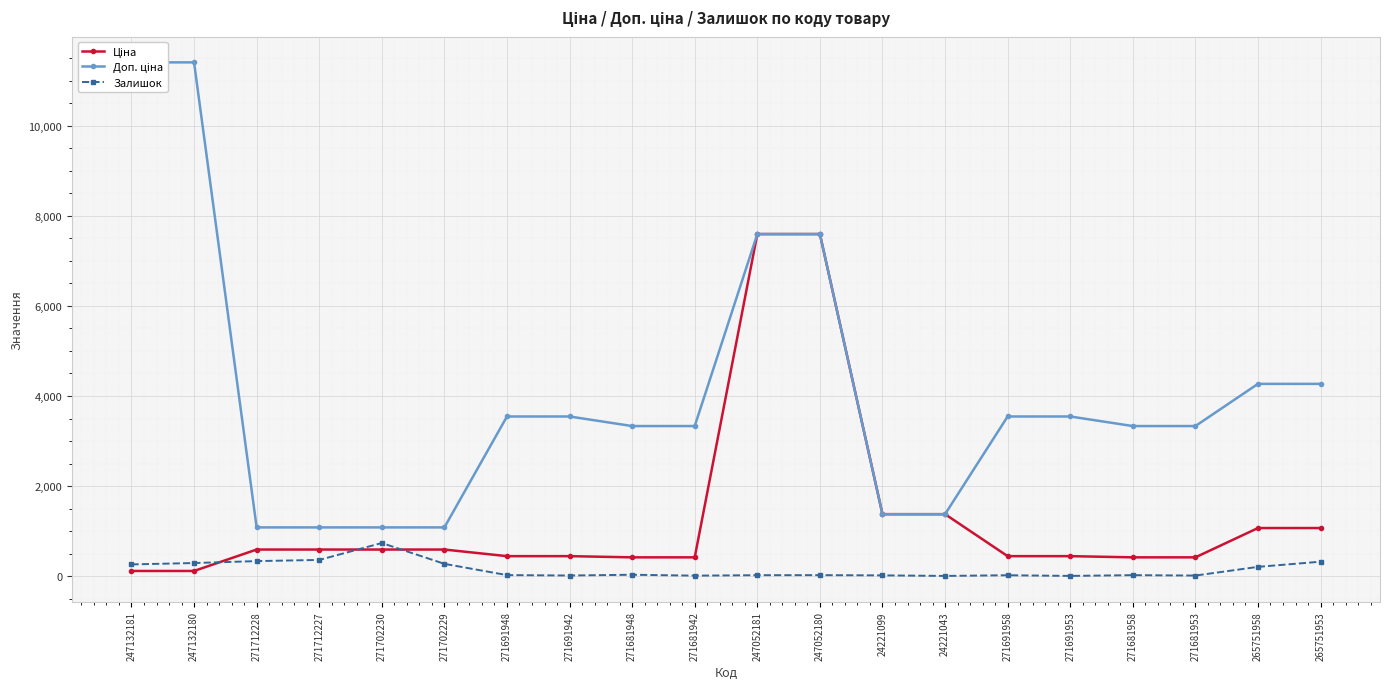

Rank the series by their average value, from lowest to highest.

Залишок, Ціна, Доп. ціна